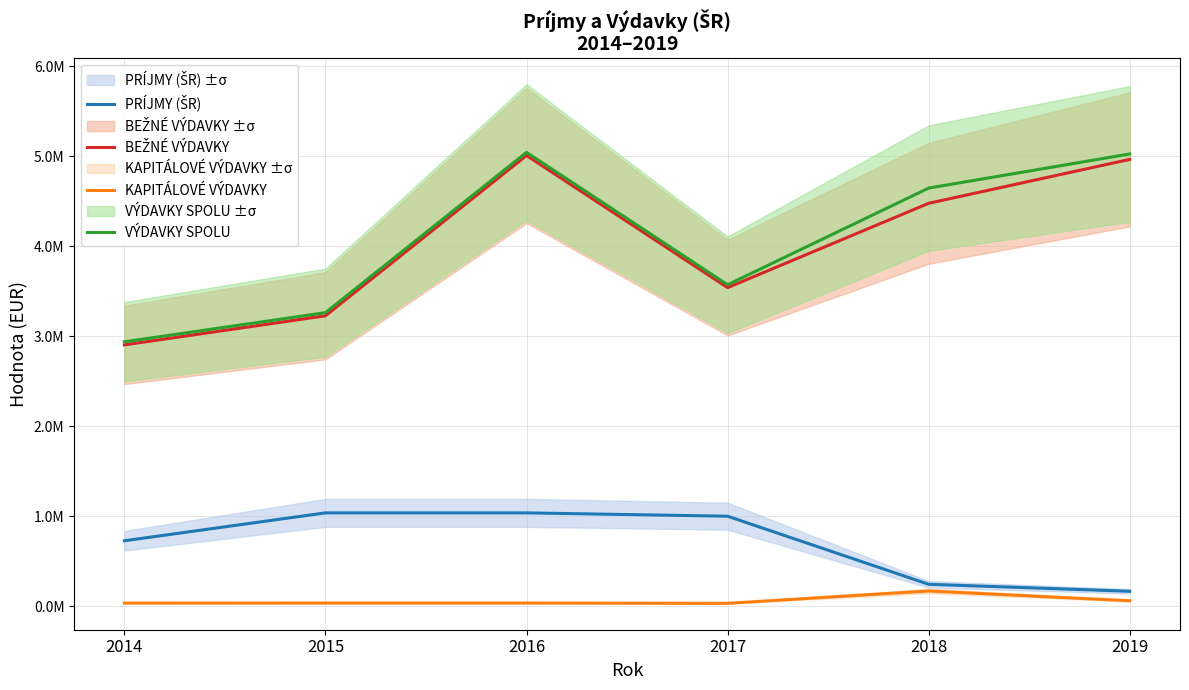

At which category does KAPITÁLOVÉ VÝDAVKY reach its first local peak?

2018